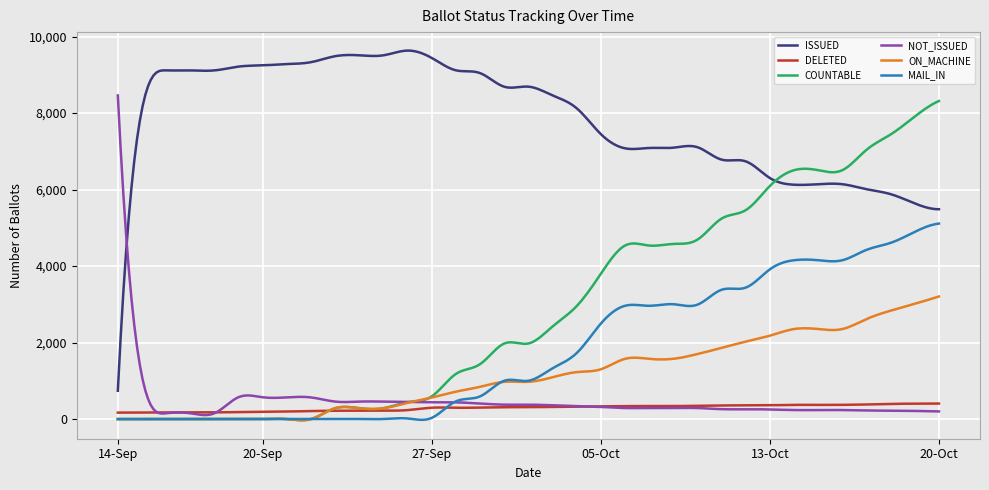

Does the chart have visible grid lines?

Yes